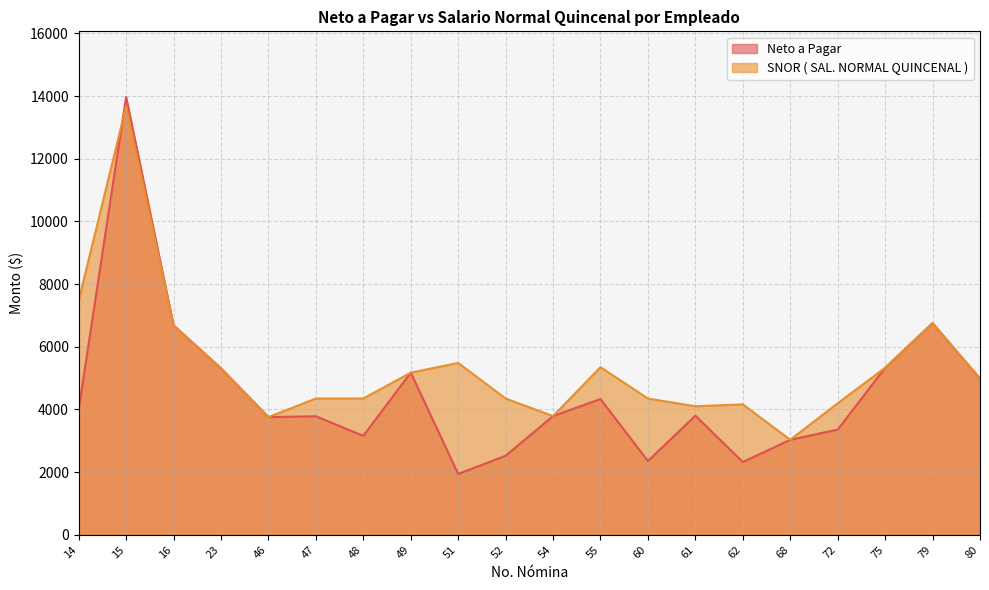

How many series are shown in this chart?

2